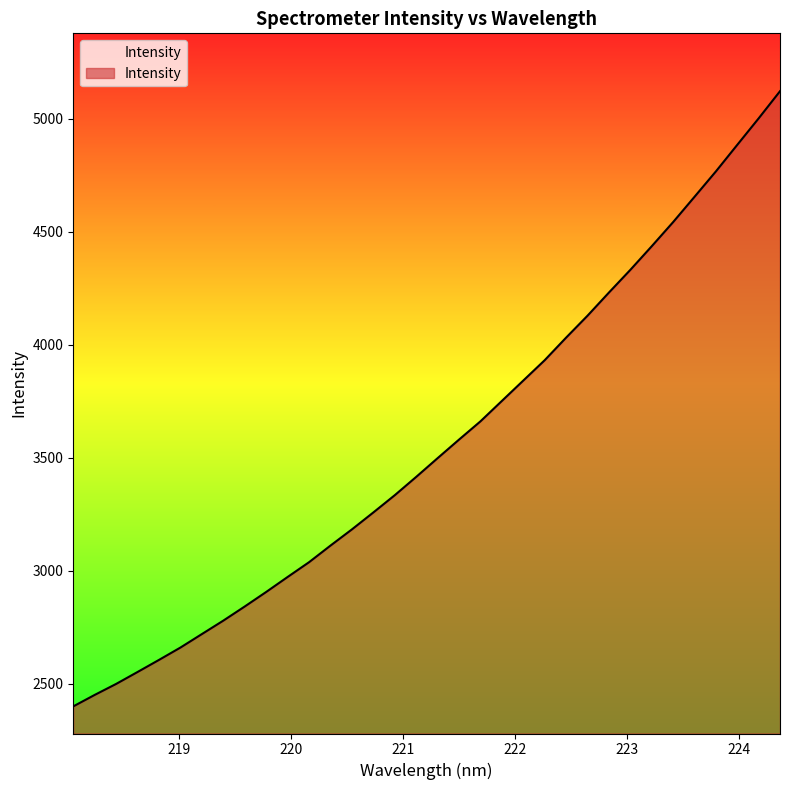

What is the difference between the maximum and minimum values?

2721.5